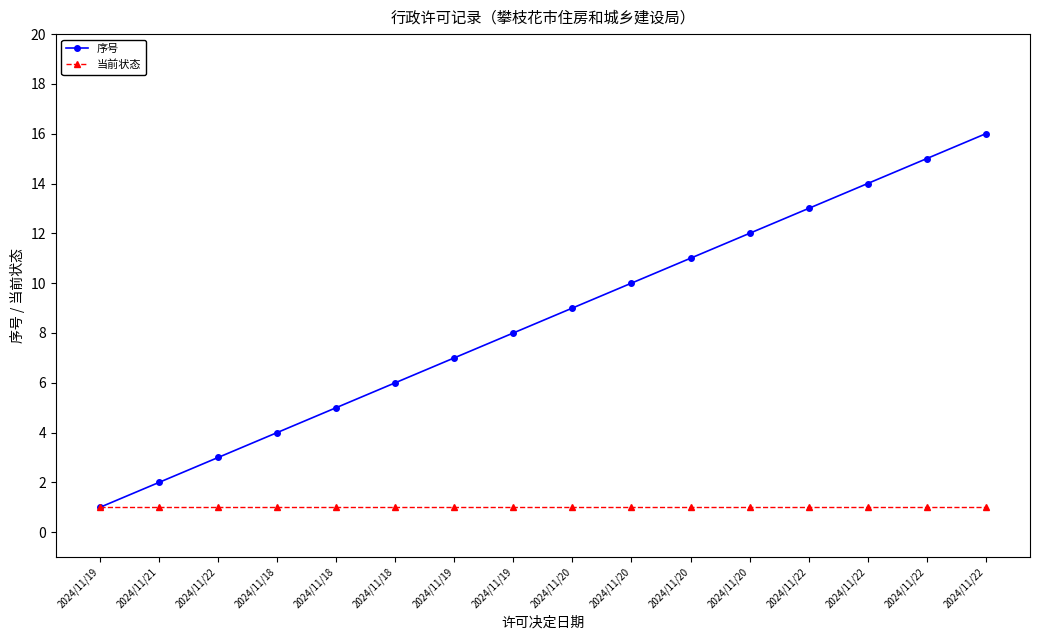

True or false: 当前状态 and 序号 cross at least once.

False